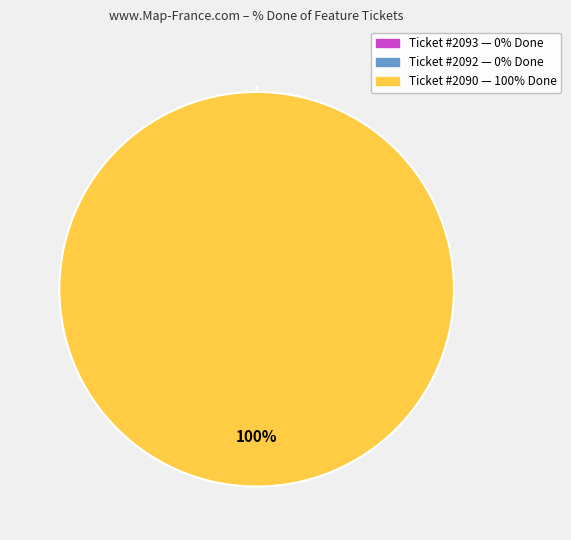

Does 2090 account for over 50% of the chart?

Yes